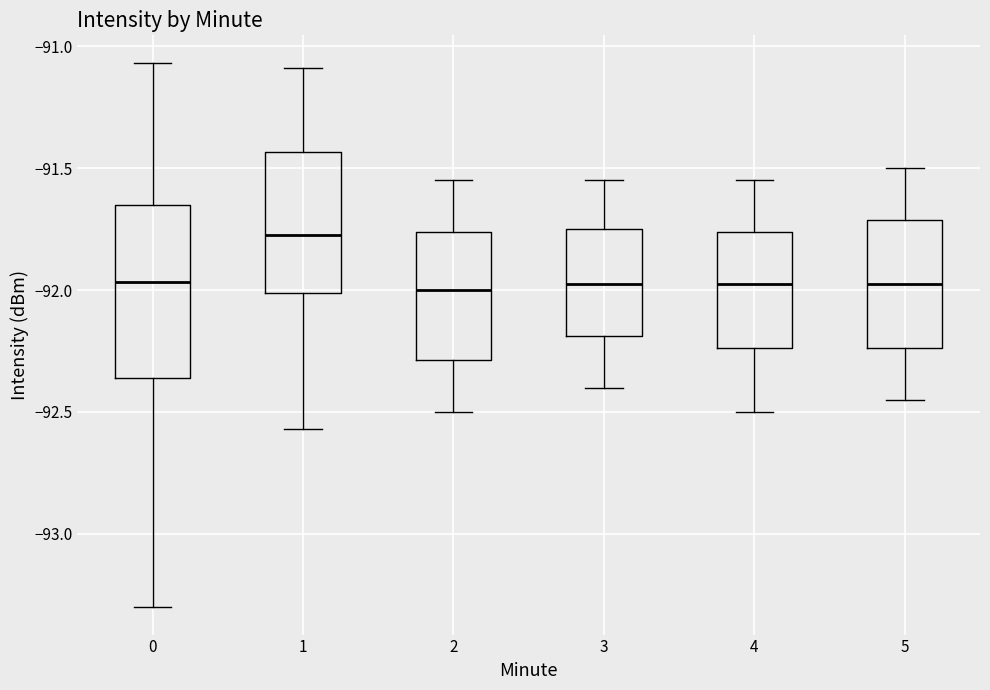

Which box's median line is the highest?

1